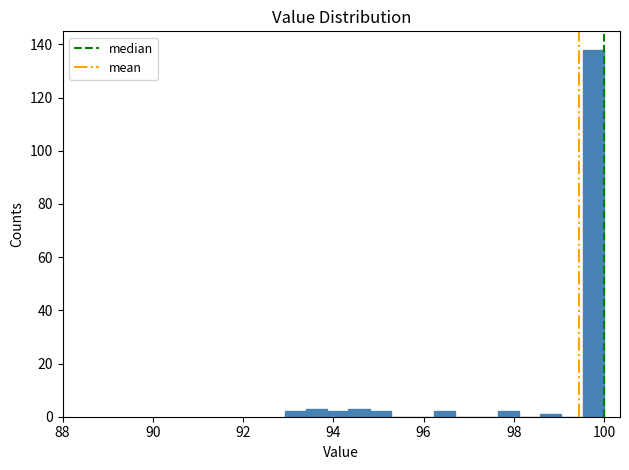

Around what value on the x-axis is the tallest bar? Give the approximate position of its centre, as read against the axis.

99.8